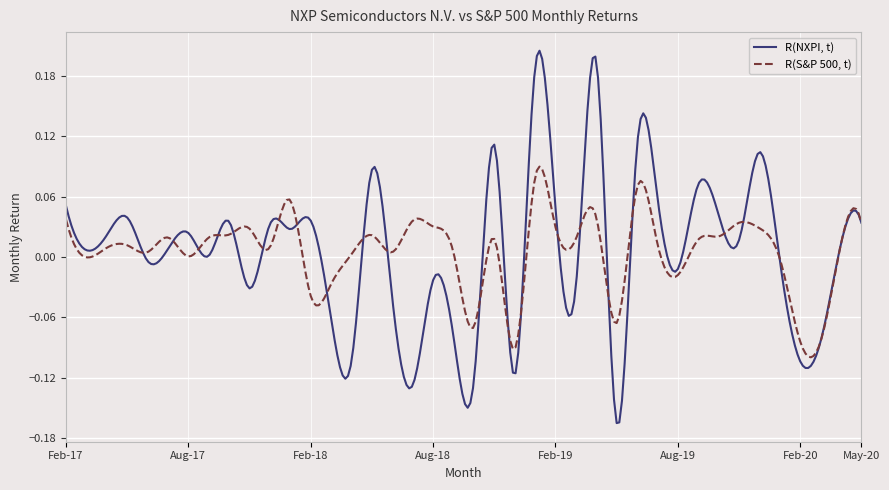

List the series in order of their overall mean, highest first.

R(S&P 500, t), R(NXPI, t)